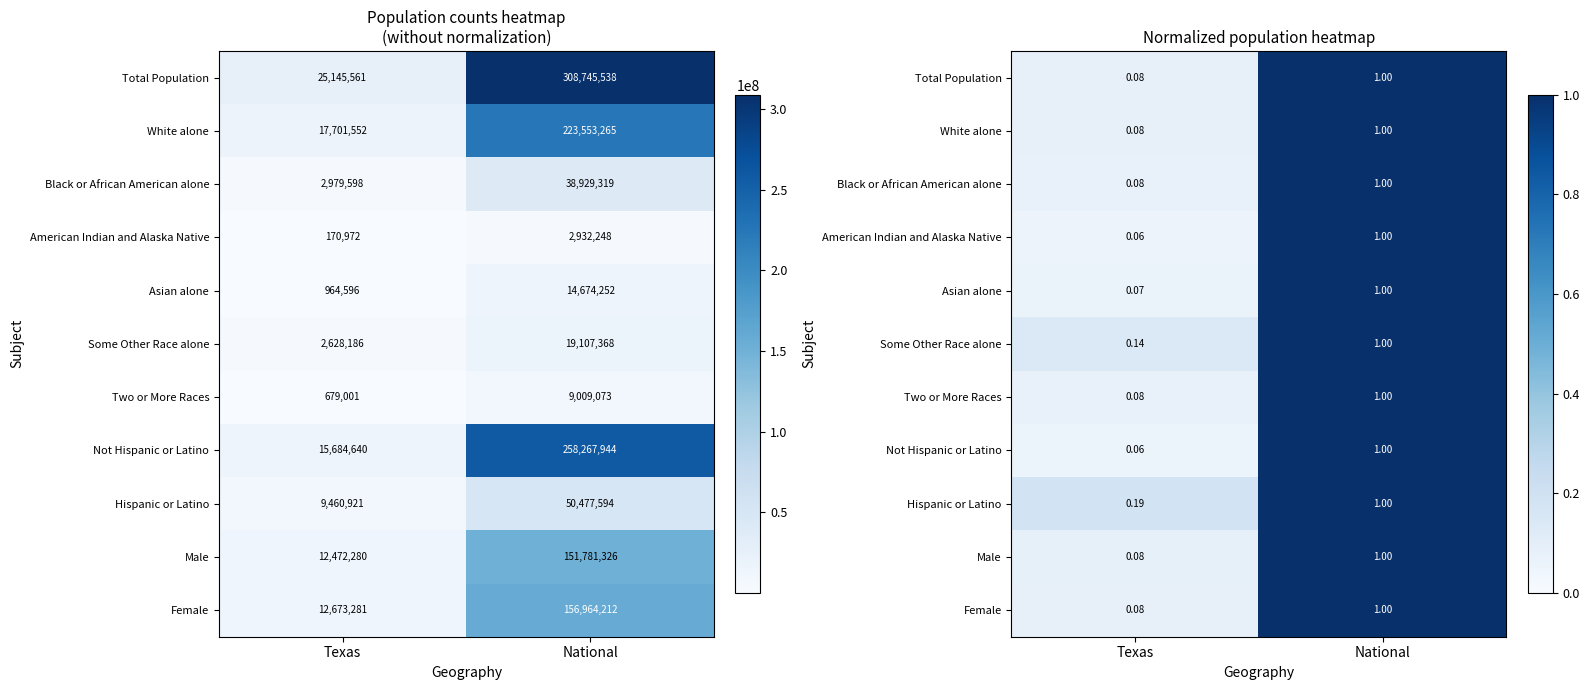

What is the highest value of the Some Other Race alone series?

1.0